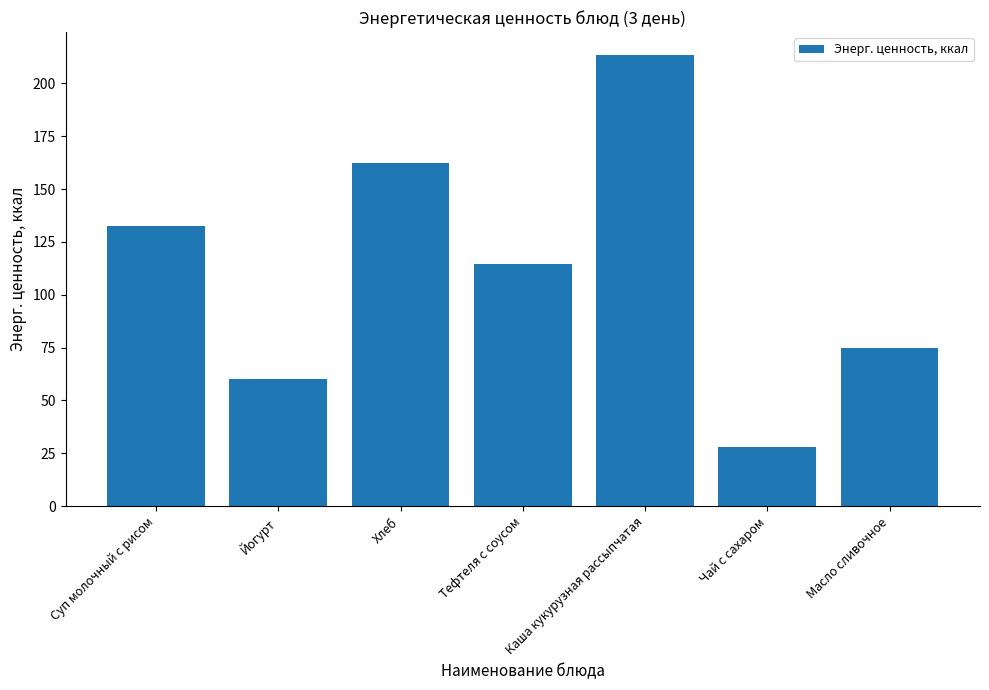

How many bars are there in total?

7